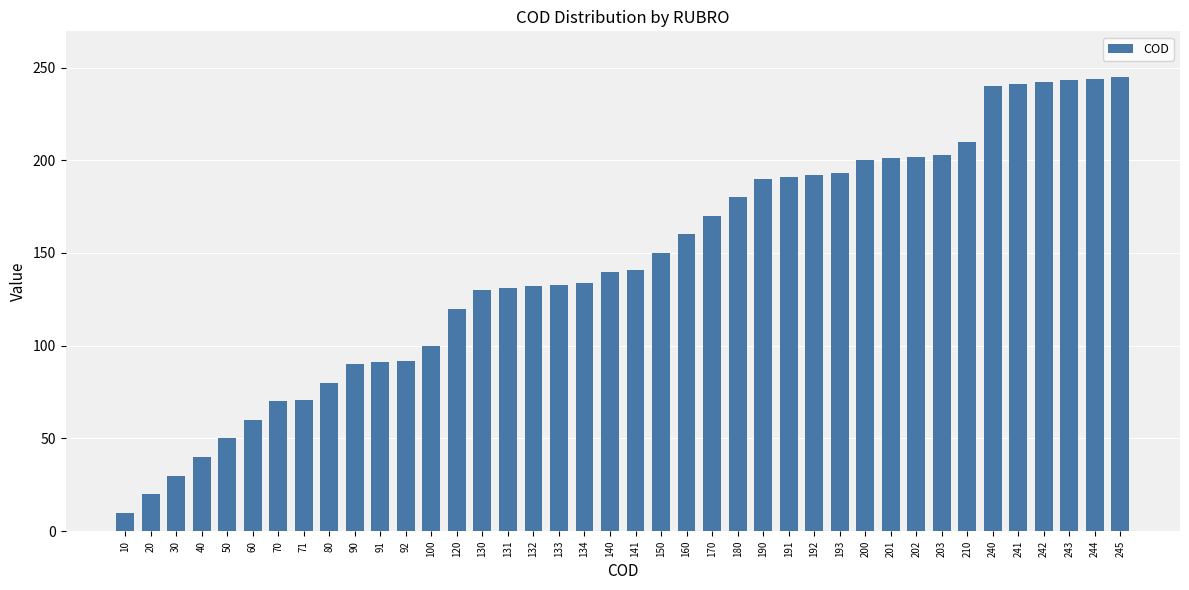

Approximately how many times larger is the value at 134 compared to 71?

1.9